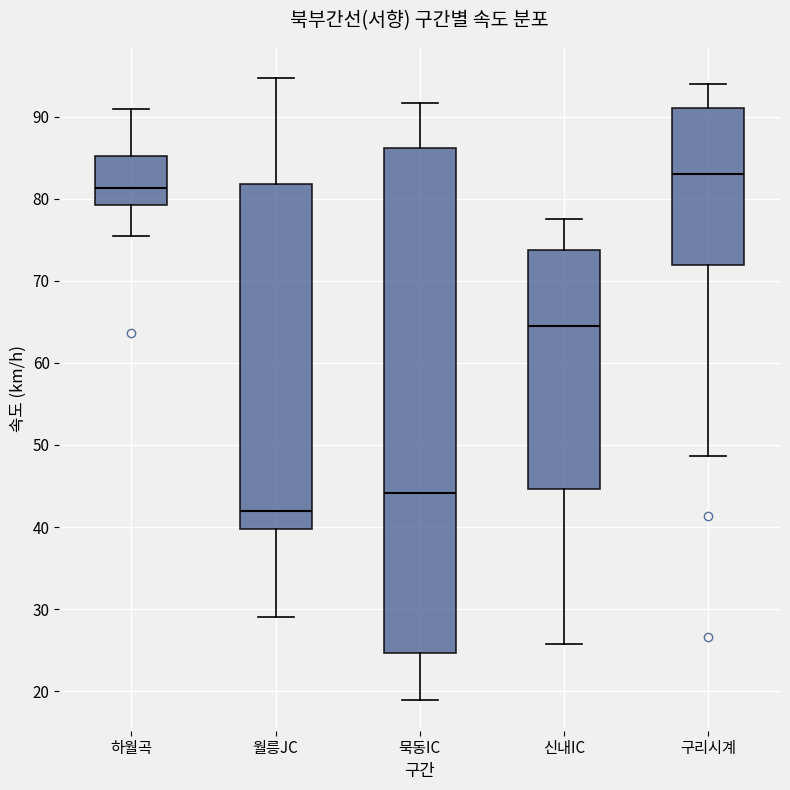

Reading left to right, read every box against the y-axis: the position of its median line, the range the box covers, and the ends of its whiskers. The values are not printed on the chart, so give them approximately, as read against the axis.

하월곡: median 81, box 79 to 85, whiskers 76 to 91
월릉JC: median 42, box 40 to 82, whiskers 29 to 95
묵동IC: median 44, box 25 to 86, whiskers 19 to 92
신내IC: median 65, box 45 to 74, whiskers 26 to 78
구리시계: median 83, box 72 to 91, whiskers 49 to 94